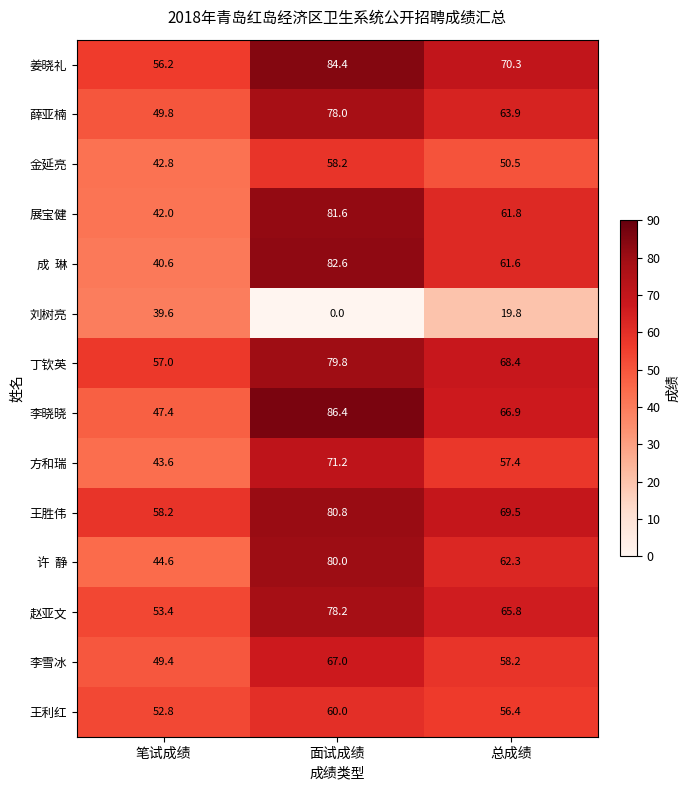

How many series are shown in this chart?

14